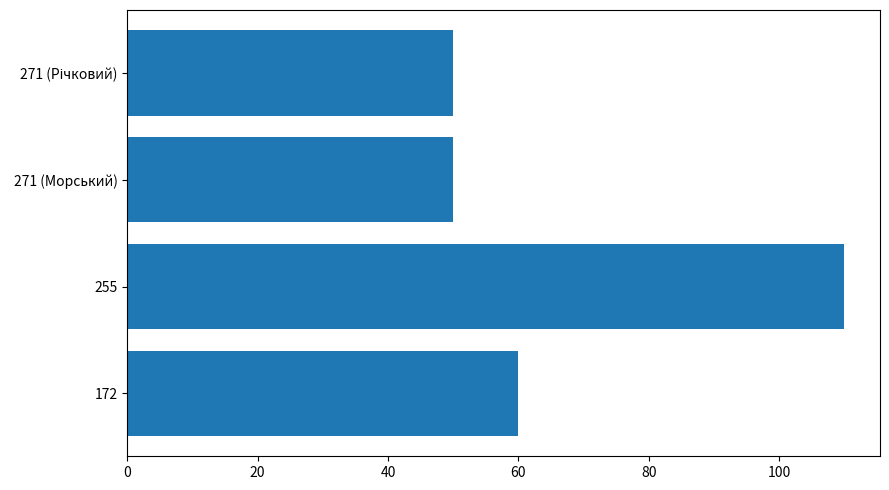

What is the difference between the values at 172 and 255?

50